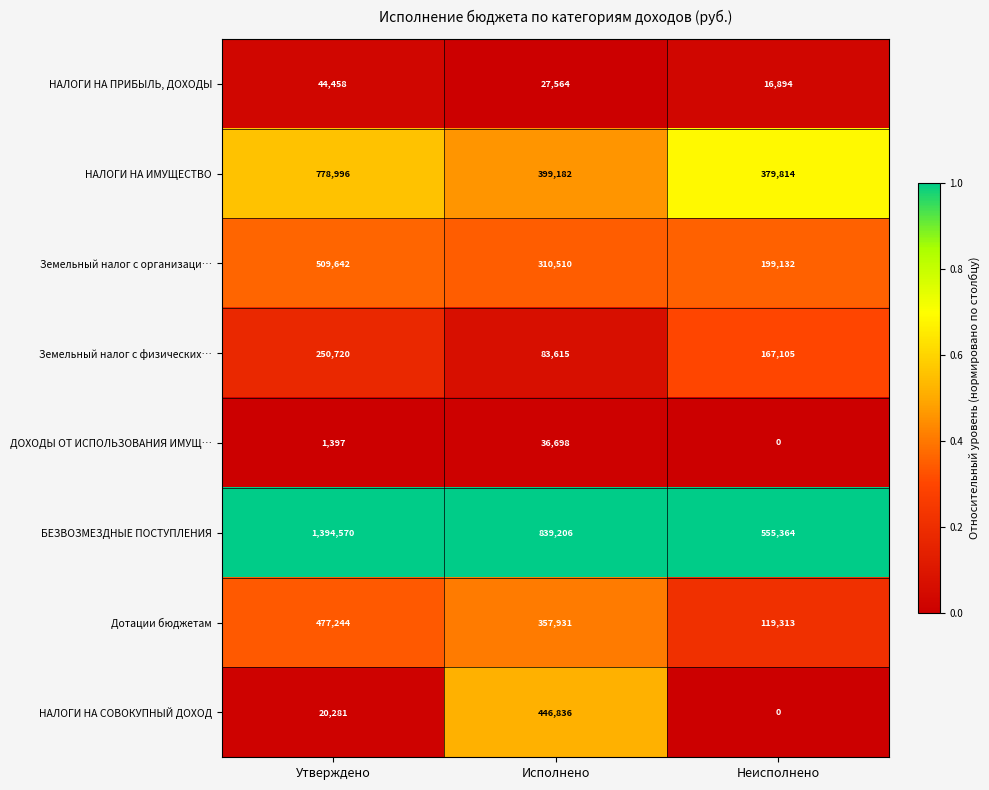

Which series has the largest range (max minus min)?

БЕЗВОЗМЕЗДНЫЕ ПОСТУПЛЕНИЯ